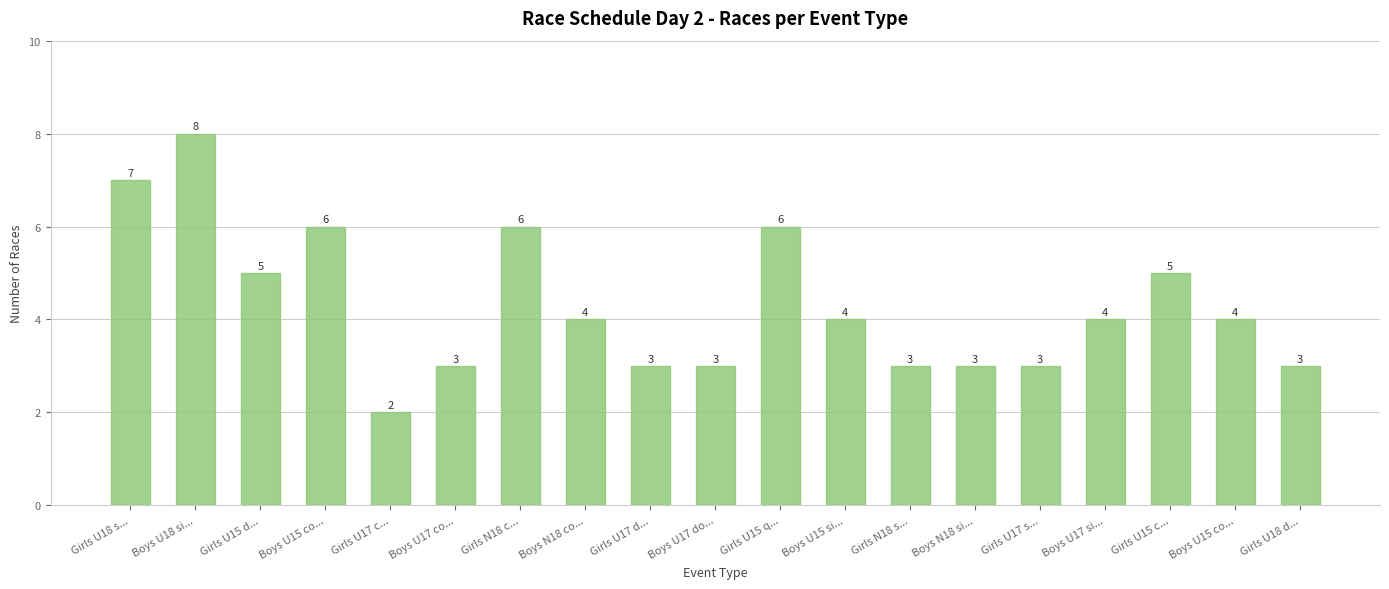

Reading left to right, extract all data points from this chart.

Girls U18 s...=7	Boys U18 si...=8	Girls U15 d...=5	Boys U15 co...=6	Girls U17 c...=2	Boys U17 co...=3	Girls N18 c...=6	Boys N18 co...=4	Girls U17 d...=3	Boys U17 do...=3	Girls U15 q...=6	Boys U15 si...=4	Girls N18 s...=3	Boys N18 si...=3	Girls U17 s...=3	Boys U17 si...=4	Girls U15 c...=5	Boys U15 co...=4	Girls U18 d...=3